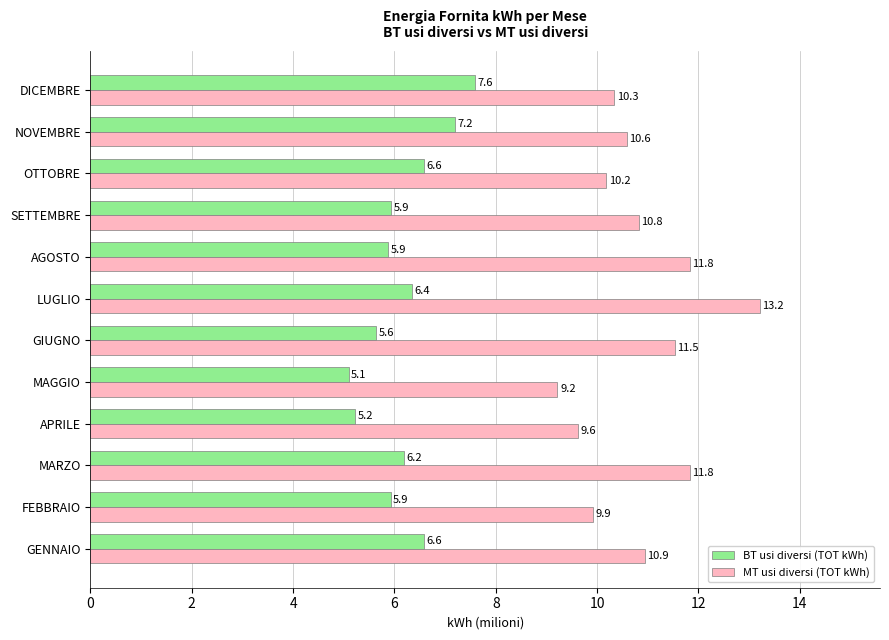

List the series in order of their peak value, lowest first.

BT usi diversi (TOT kWh), MT usi diversi (TOT kWh)